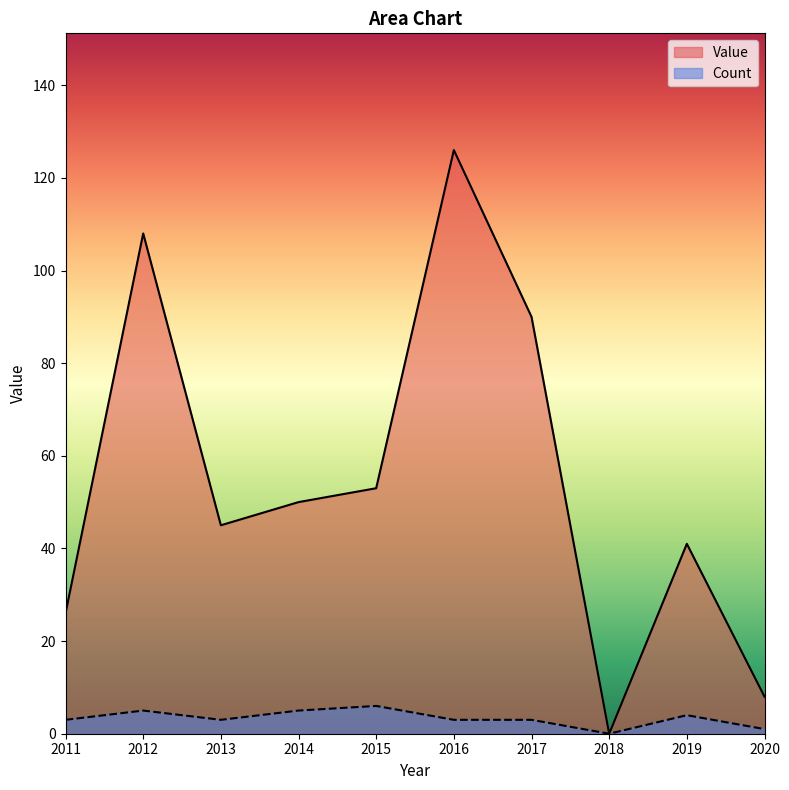

True or false: Value and Count intersect in this chart.

False